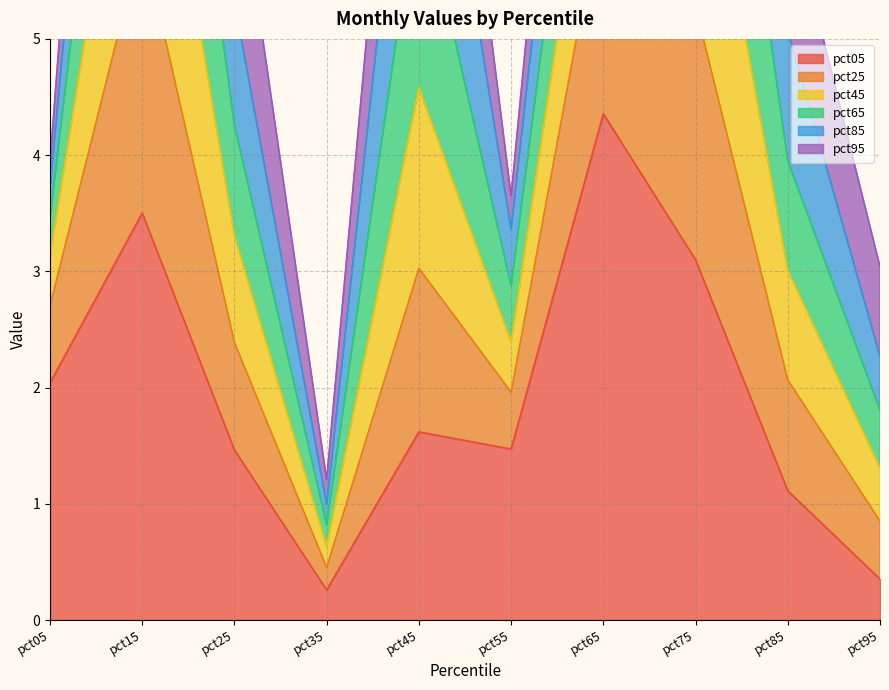

True or false: pct05 has a value of 4.4 at pct65.

True